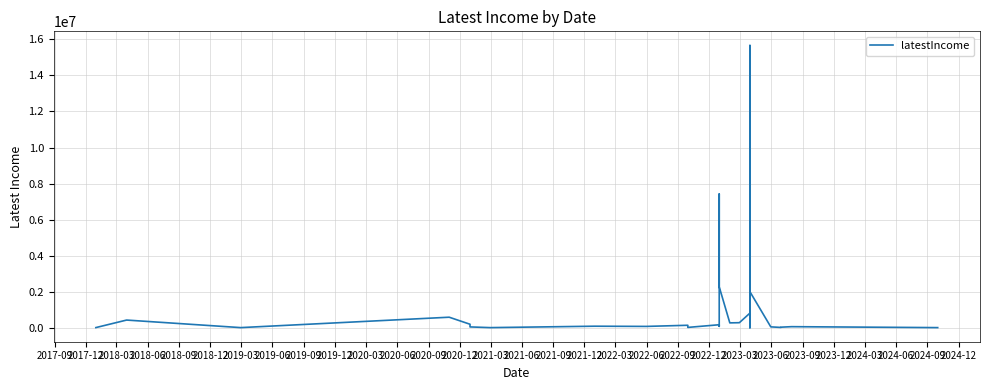

How many lines are shown in the chart?

1